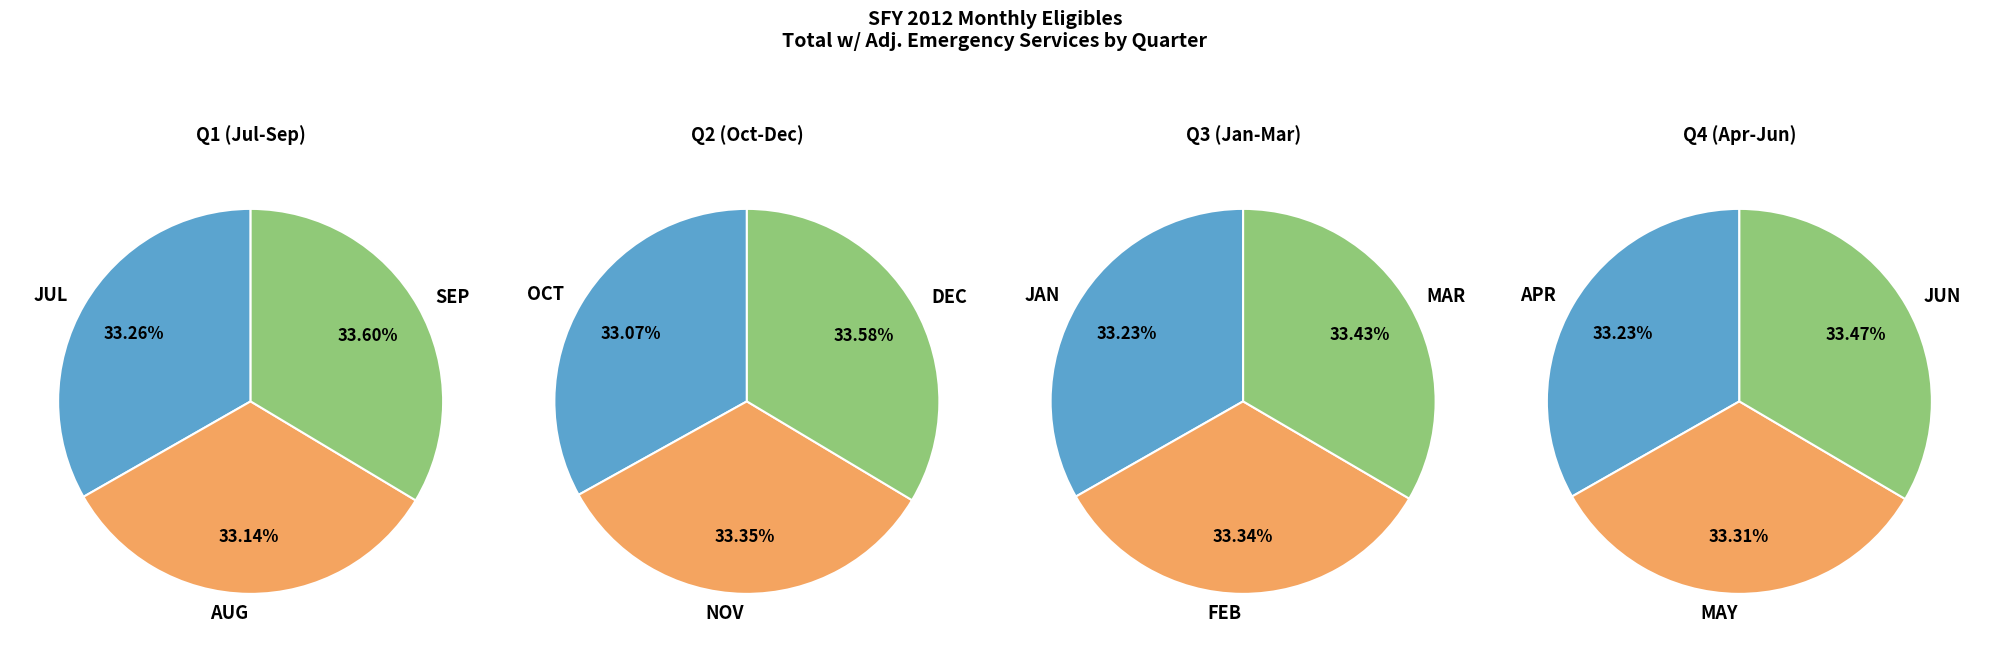

How many slices are in this pie chart?

12